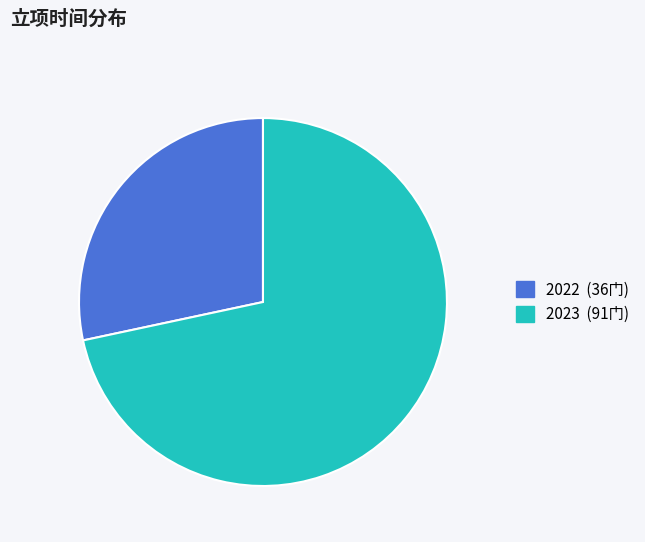

Which slice is the smallest?

2022